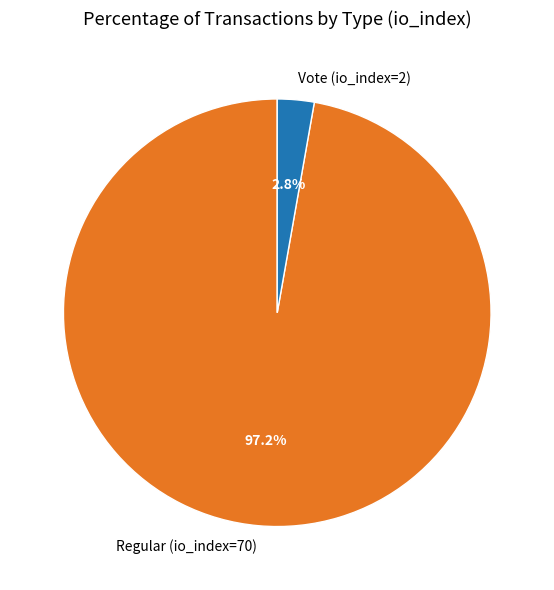

Does Vote (io_index=2) represent more than half of the total?

No